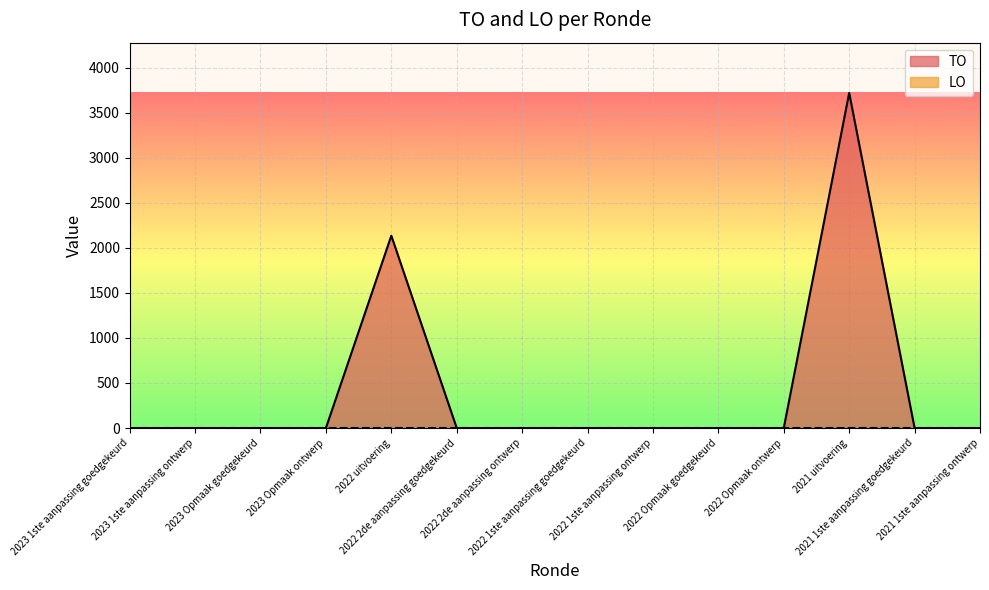

Reading left to right, list all the values displayed in this chart.

0	0	0	0	2134	0	0	0	0	0	0	3718	0	0